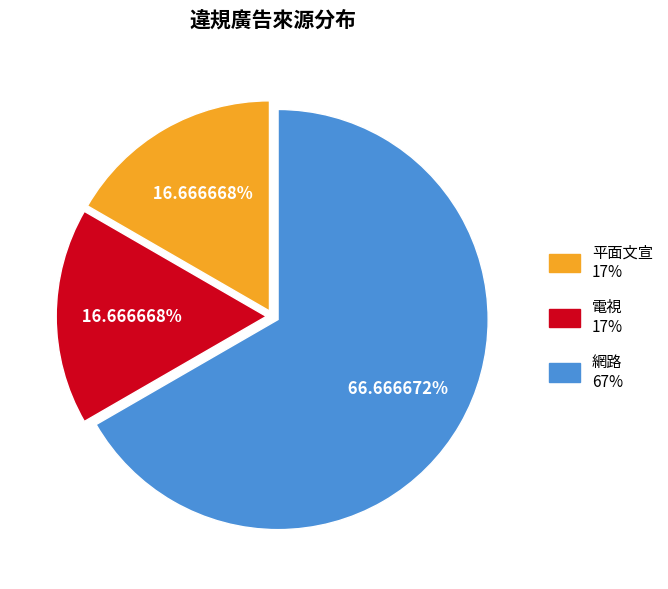

What is the largest slice in the pie chart?

網路